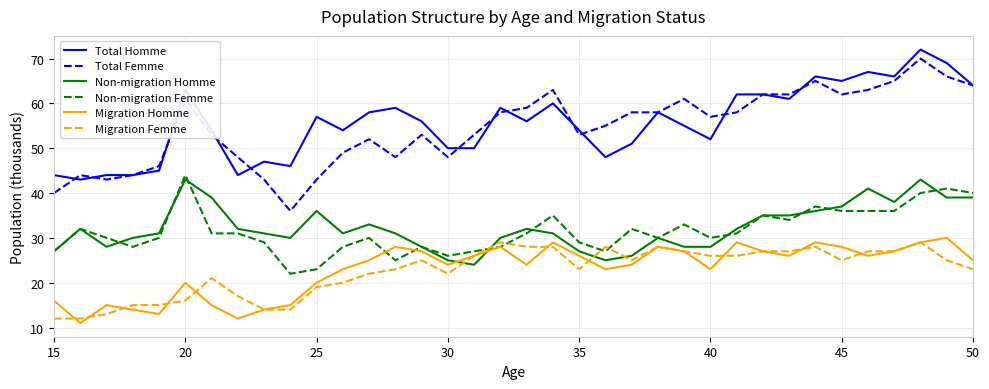

Which series has the largest total across all categories?

Total Homme